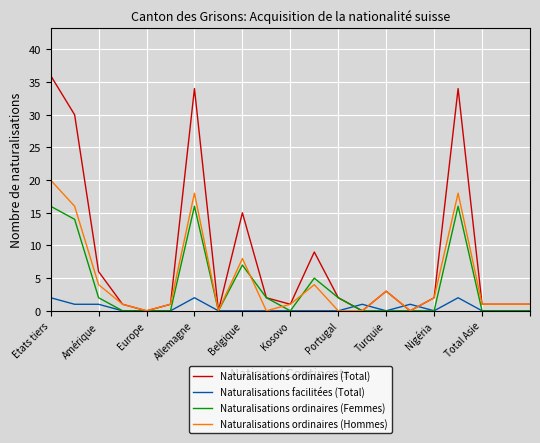

What is the greatest value displayed?

36